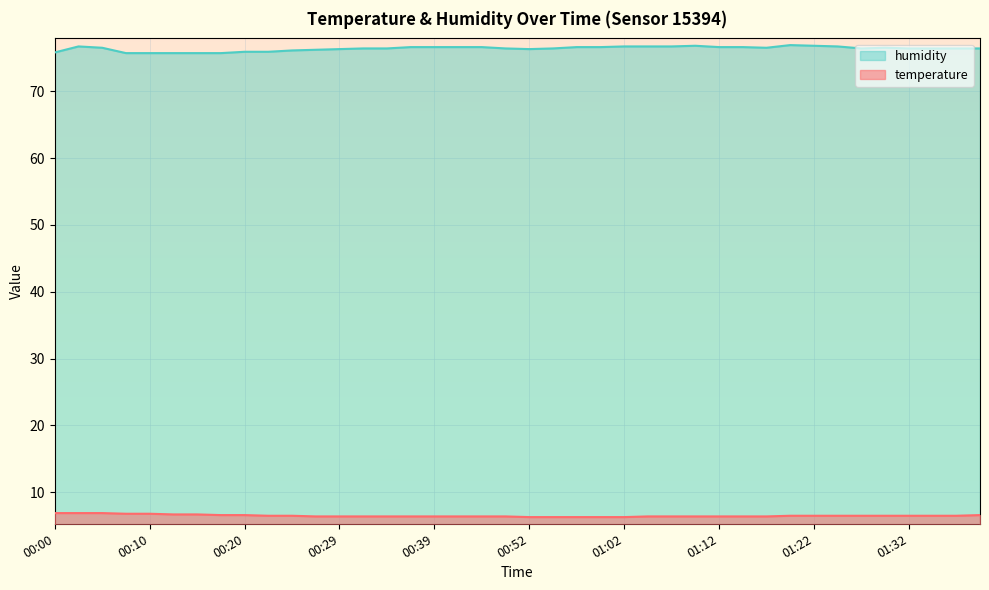

What is the difference between the highest and lowest values at 00:22?

69.4